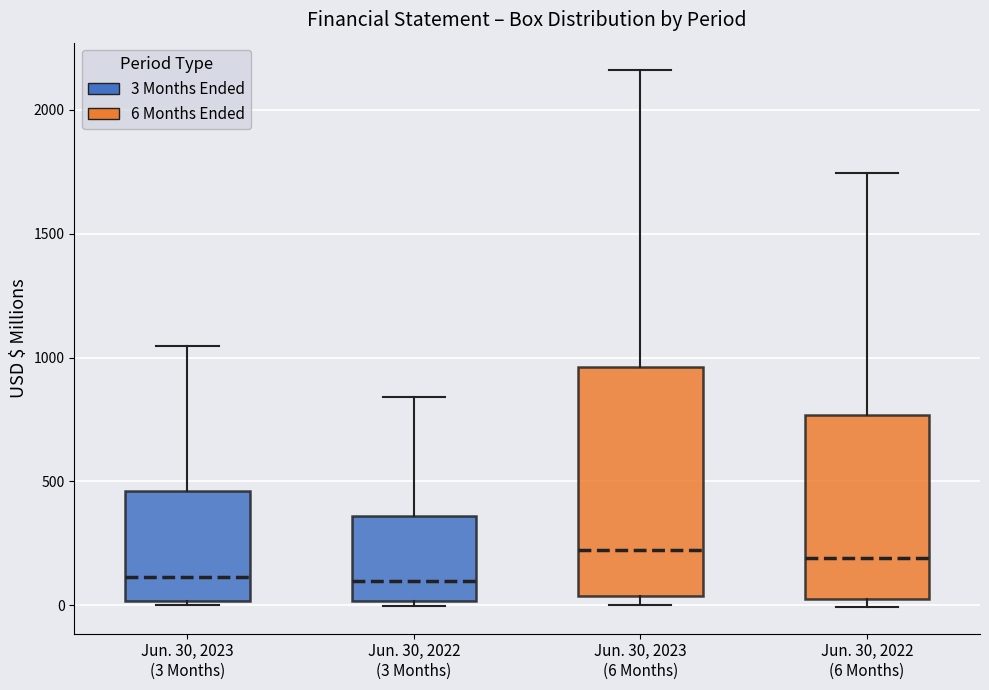

Reading left to right, transcribe this box plot: for each box, give where its median line is, the range the box spans, and where its two whiskers end, as read against the y-axis. The values are not printed on the chart, so give them approximately, as read against the axis.

Jun. 30, 2023 (3 Months): median 100, box 0 to 450, whiskers 0 (just below the box's lower edge) to 1050
Jun. 30, 2022 (3 Months): median 100, box 0 to 350, whiskers 0 (just below the box's lower edge) to 850
Jun. 30, 2023 (6 Months): median 200, box 50 to 950, whiskers 0 to 2150
Jun. 30, 2022 (6 Months): median 200, box 50 to 750, whiskers 0 to 1750